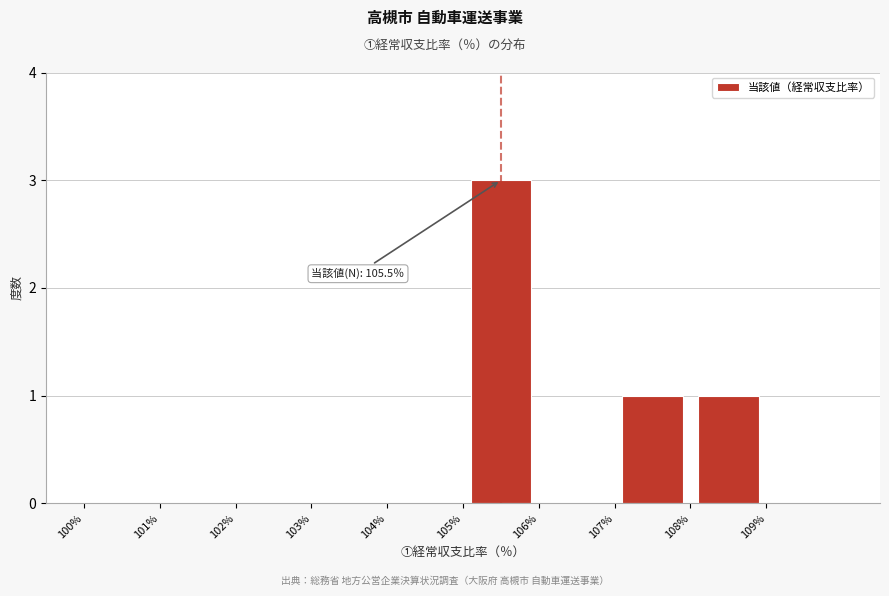

Over which range of the x-axis is the bar tallest?

105 to 106